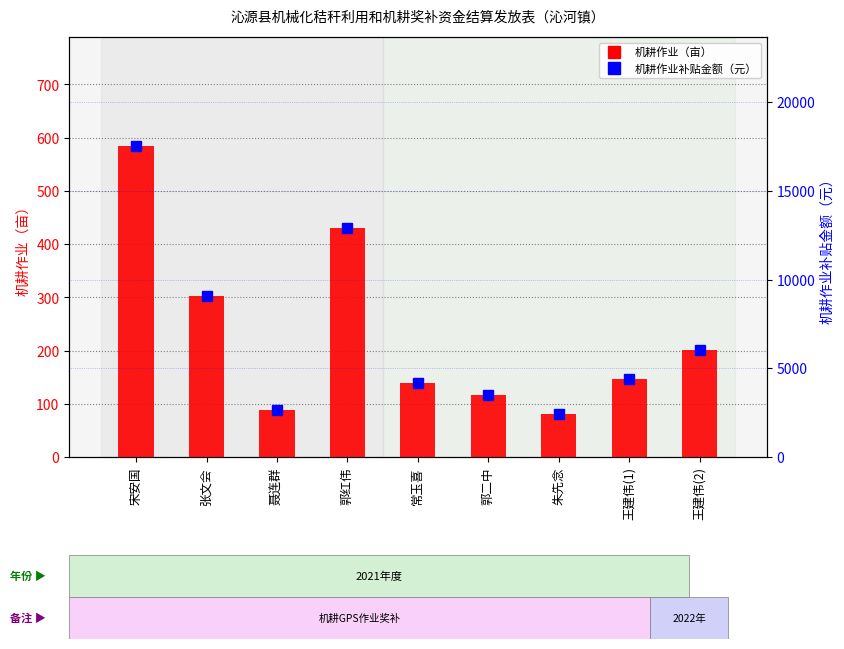

What is the average value of the 机耕作业（亩） series?

232.3